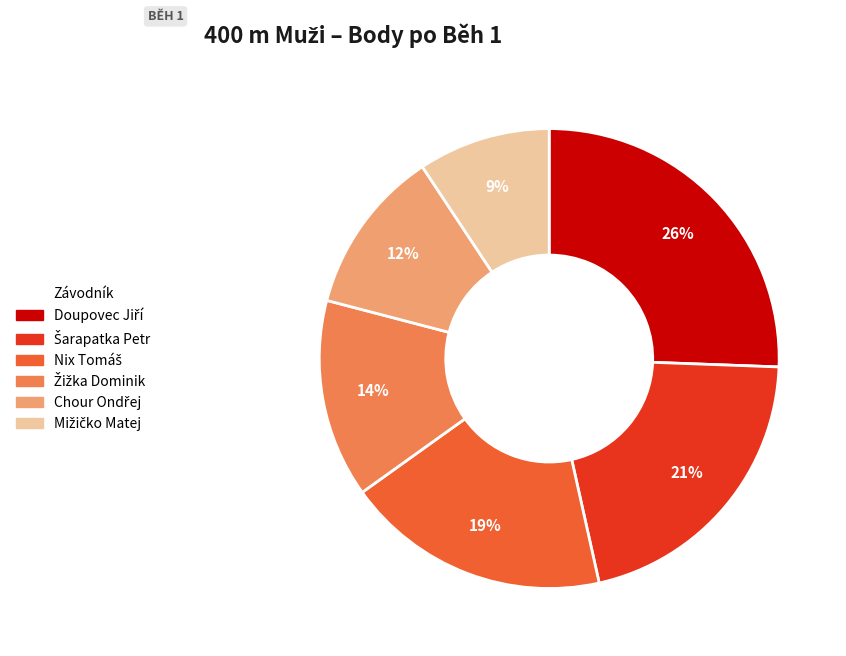

Count the number of slices in the pie.

6